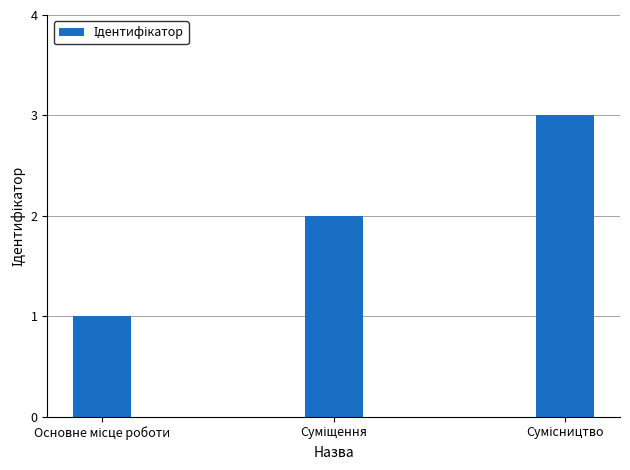

What is the maximum value shown in the chart?

3